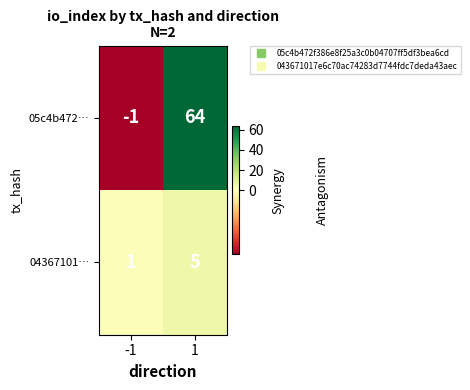

What value does the 05c4b472… series have at 1?

64